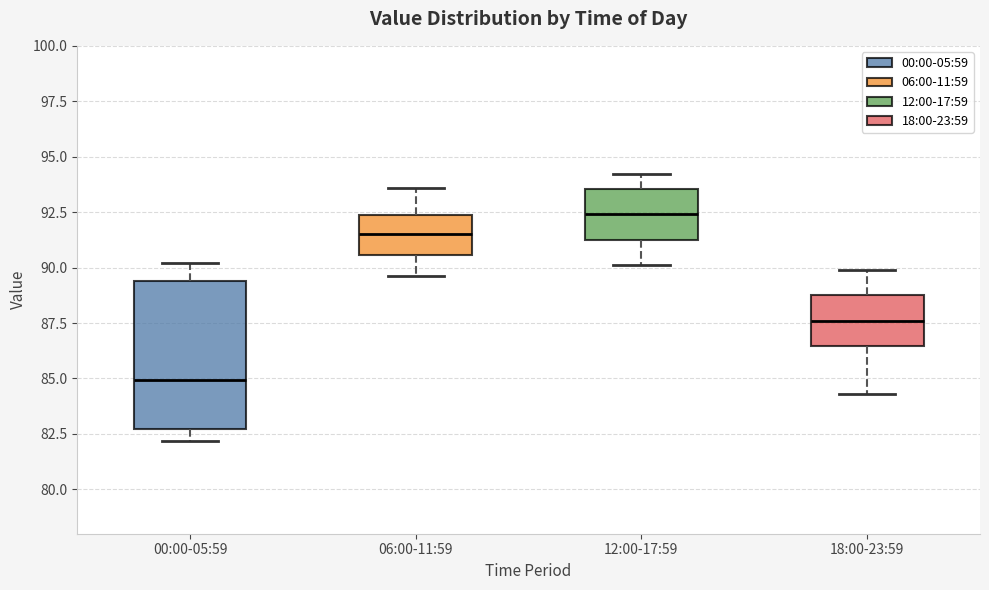

Comparing the boxes themselves (not the whiskers), which one is the tallest?

00:00-05:59